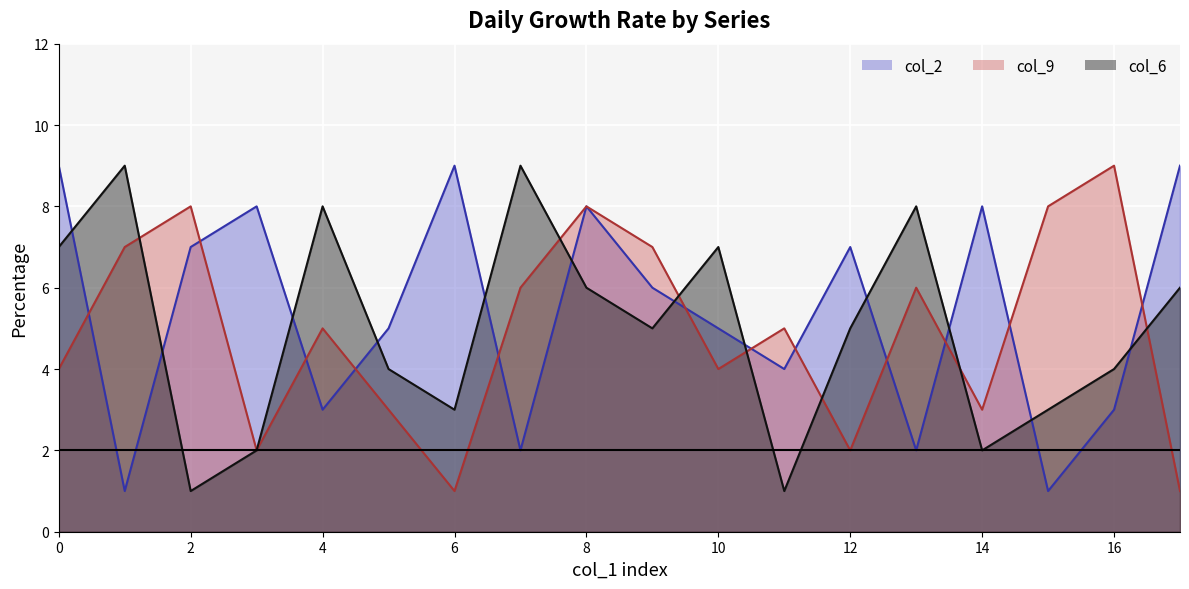

How many distinct data groups are displayed?

3